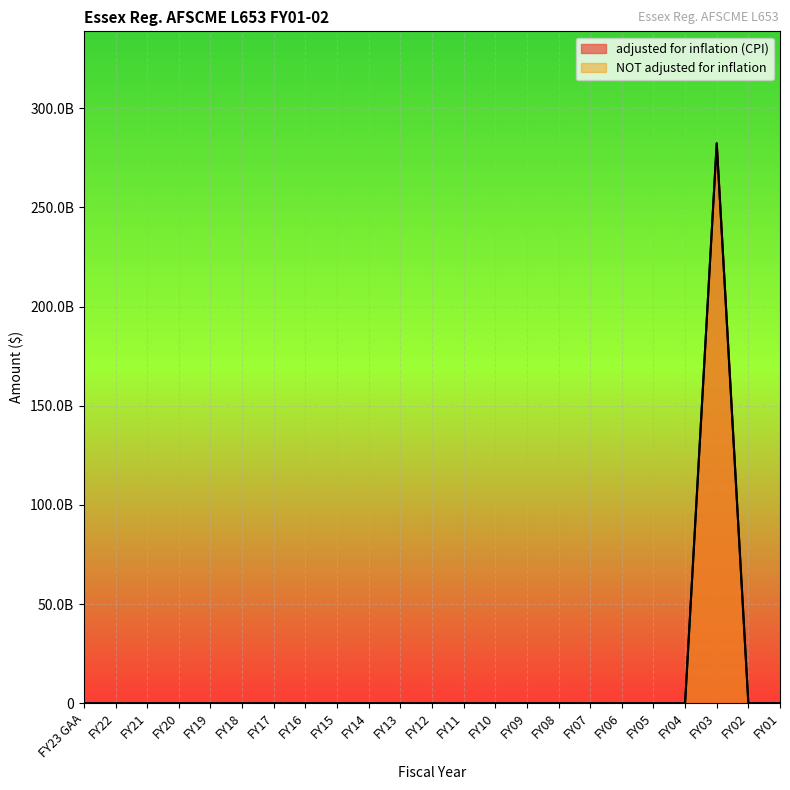

At which category does NOT adjusted for inflation reach its first local peak?

FY03